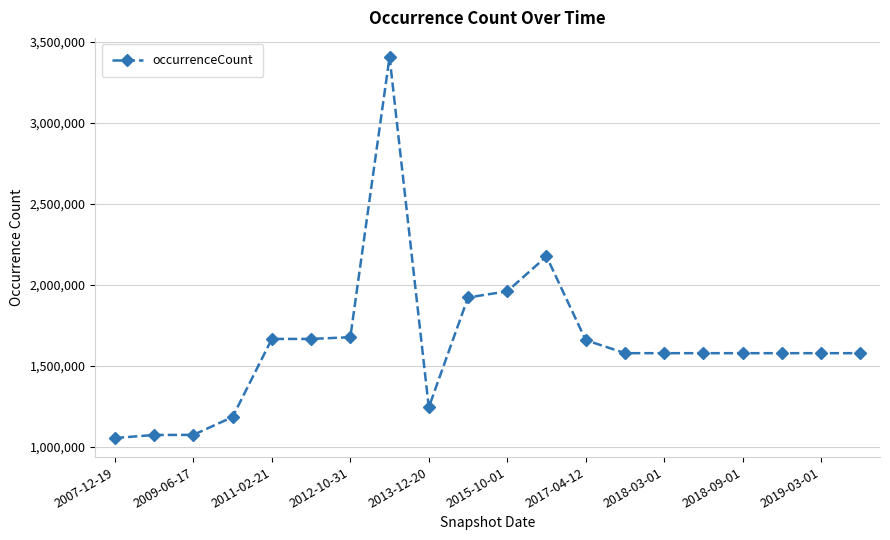

What is the value of the 7th point from the left?

1677814